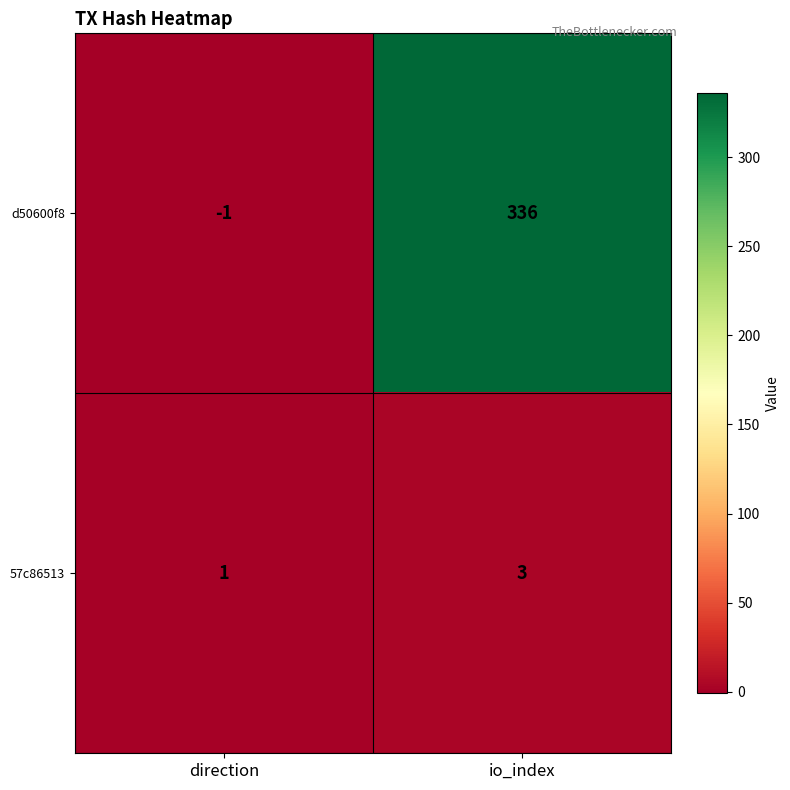

The value of 57c86513 at io_index is 5. True or false?

False